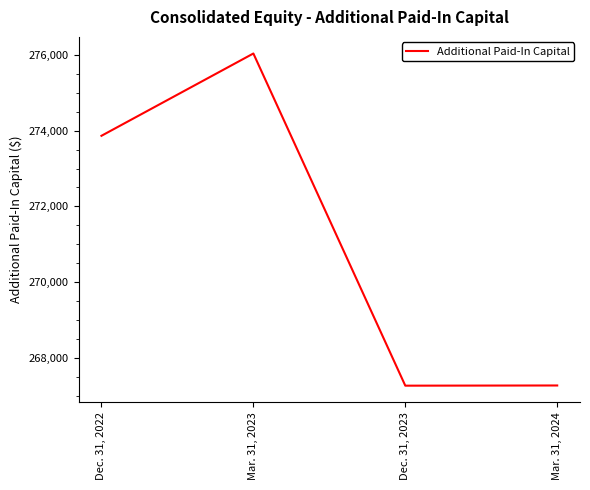

The chart shows a value of 273863 at Dec. 31, 2022. True or false?

True